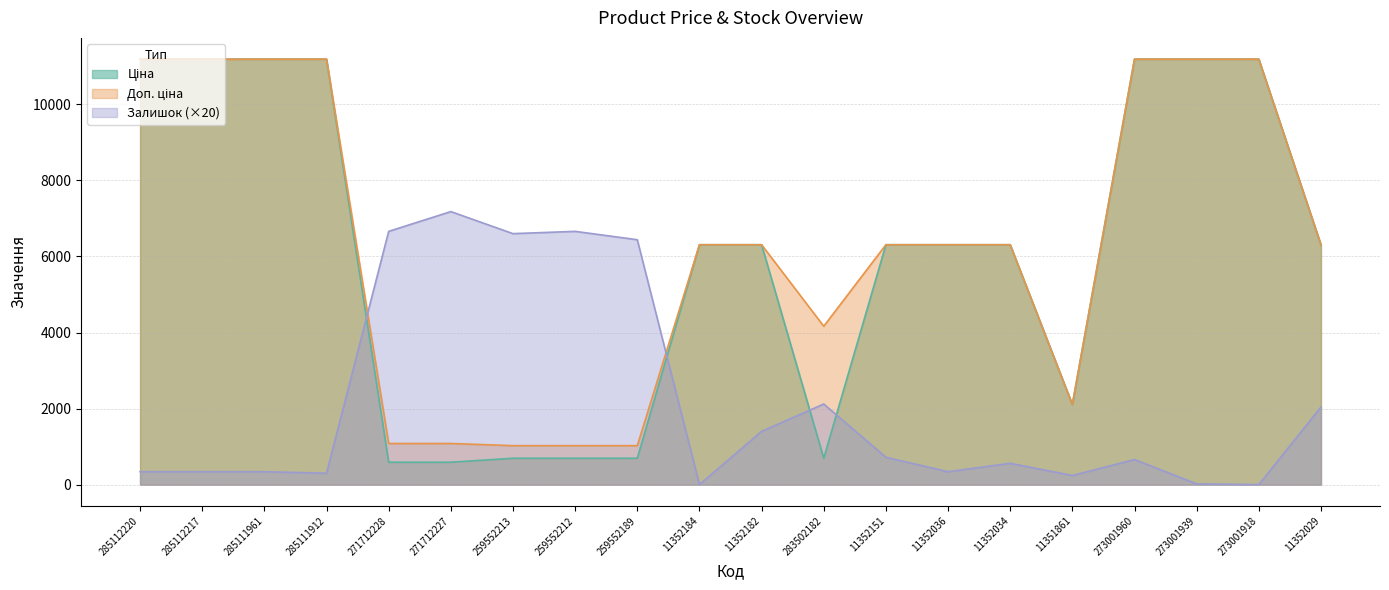

Between which two adjacent categories do Ціна and Залишок first intersect?

285111912 and 271712228